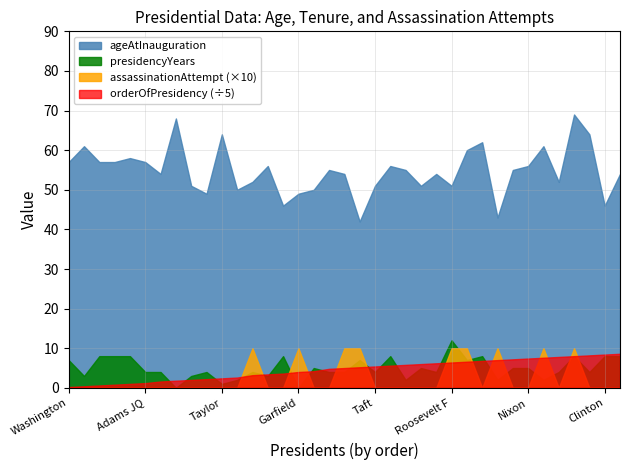

How many times do presidencyYears and assassinationAttempt cross each other?

2